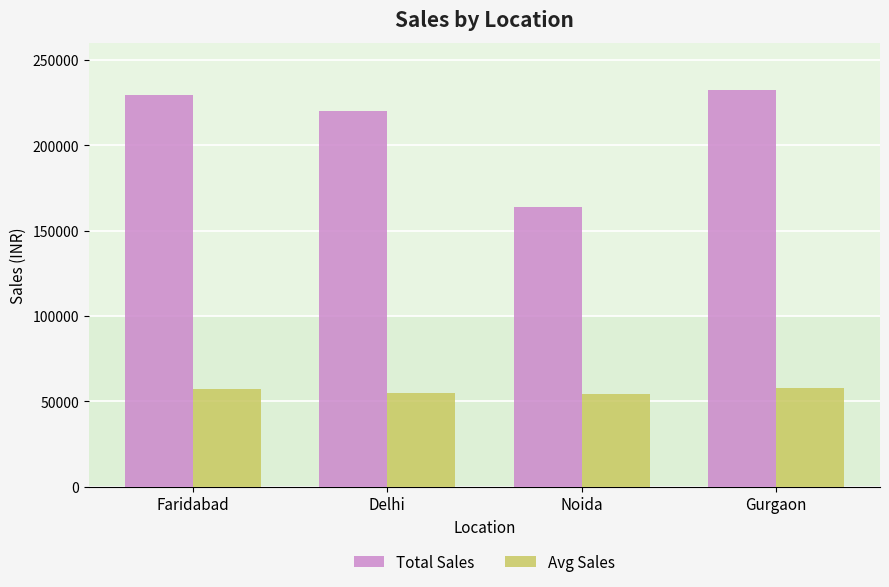

The value of Total Sales at Noida is 270513.1. True or false?

False